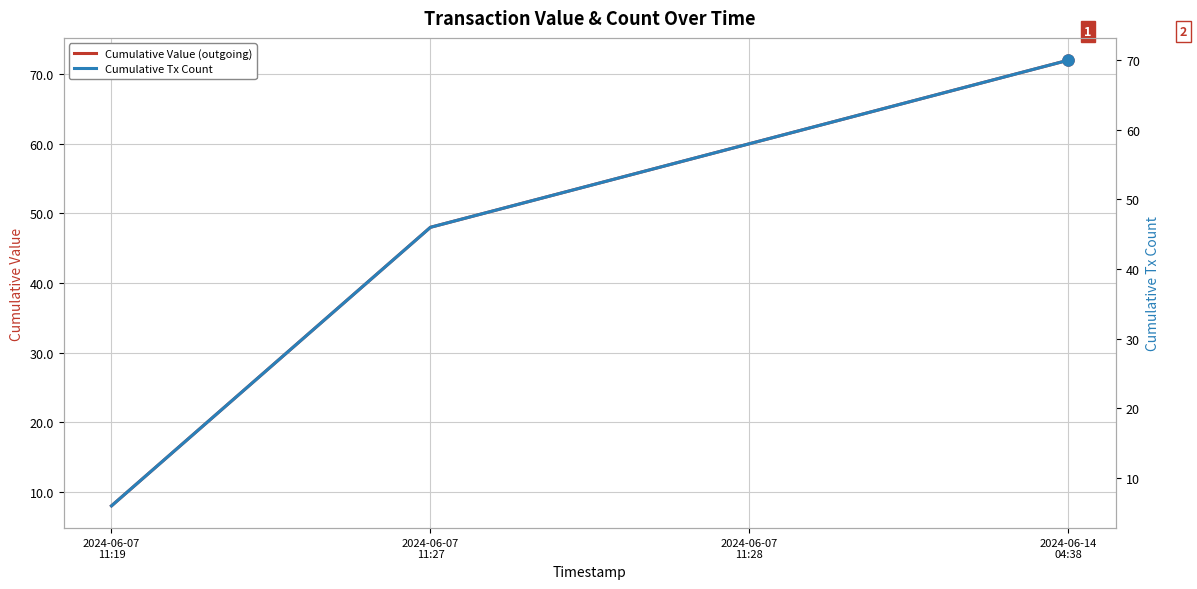

The Cumulative Tx Count series shows 6.0 at 2024-06-07
11:19. True or false?

True